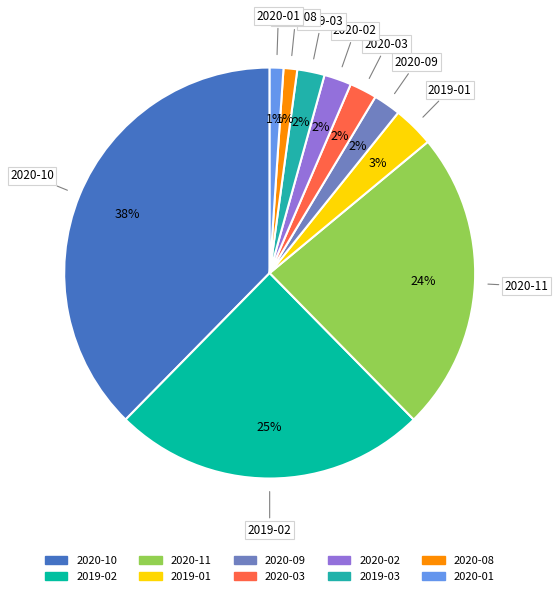

Which category has the biggest portion of the pie?

2020-10